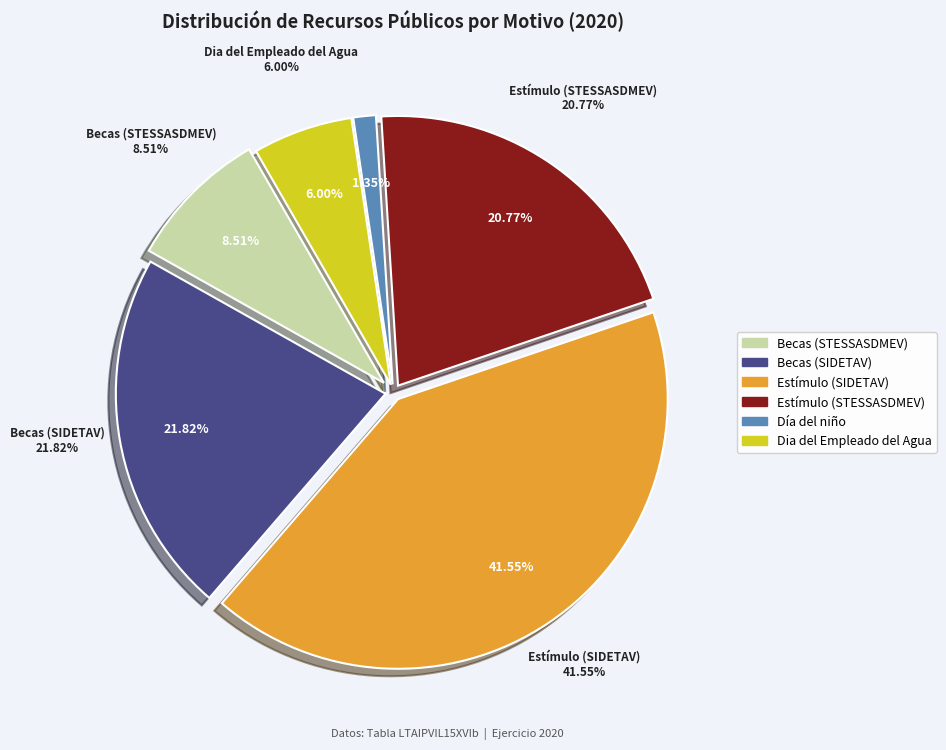

Does any single category account for the majority?

No